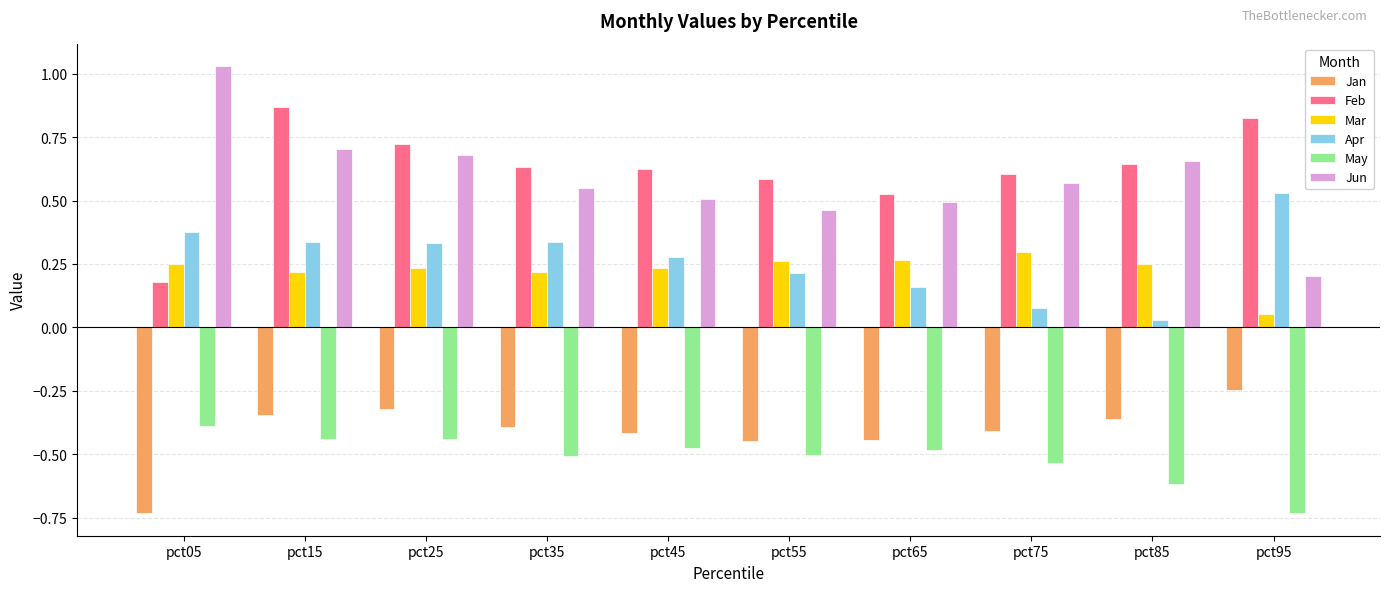

Which category has the lowest value in the May series?

pct95